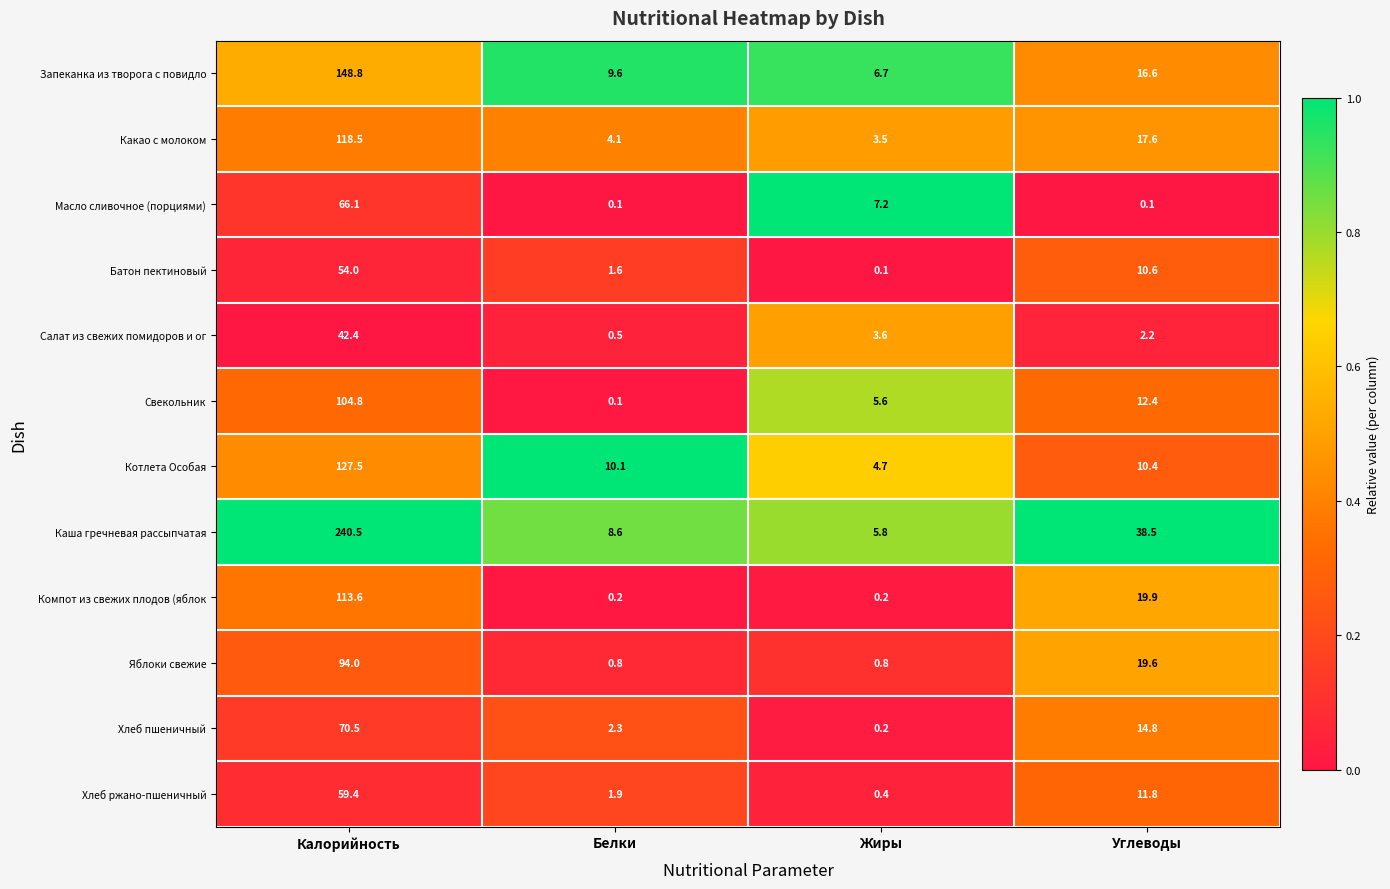

Which category has the highest value across all series?

Калорийность